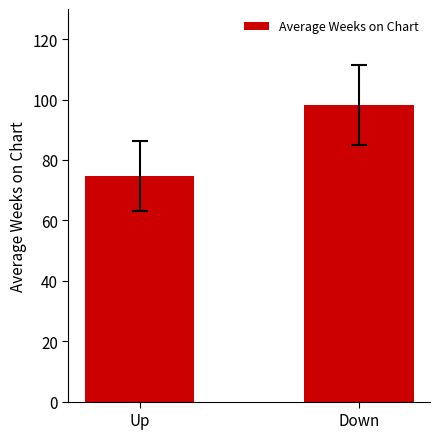

Reading left to right, transcribe all the data shown in this chart.

Up=74.7	Down=98.2